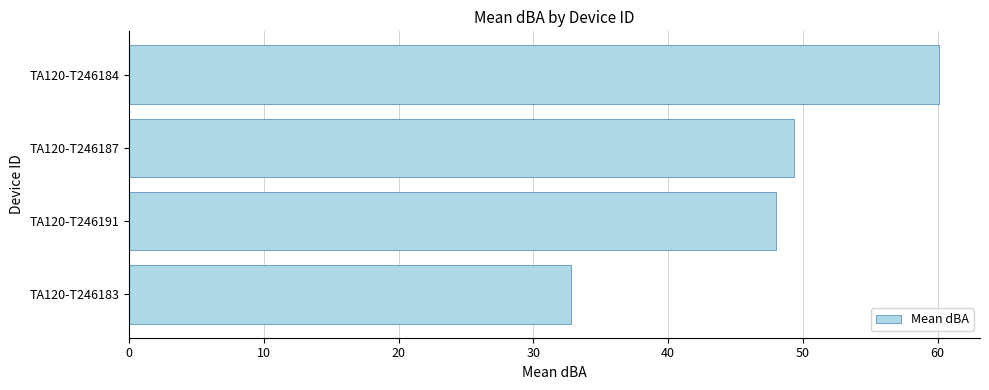

The value at TA120-T246184 is 60.1. True or false?

True